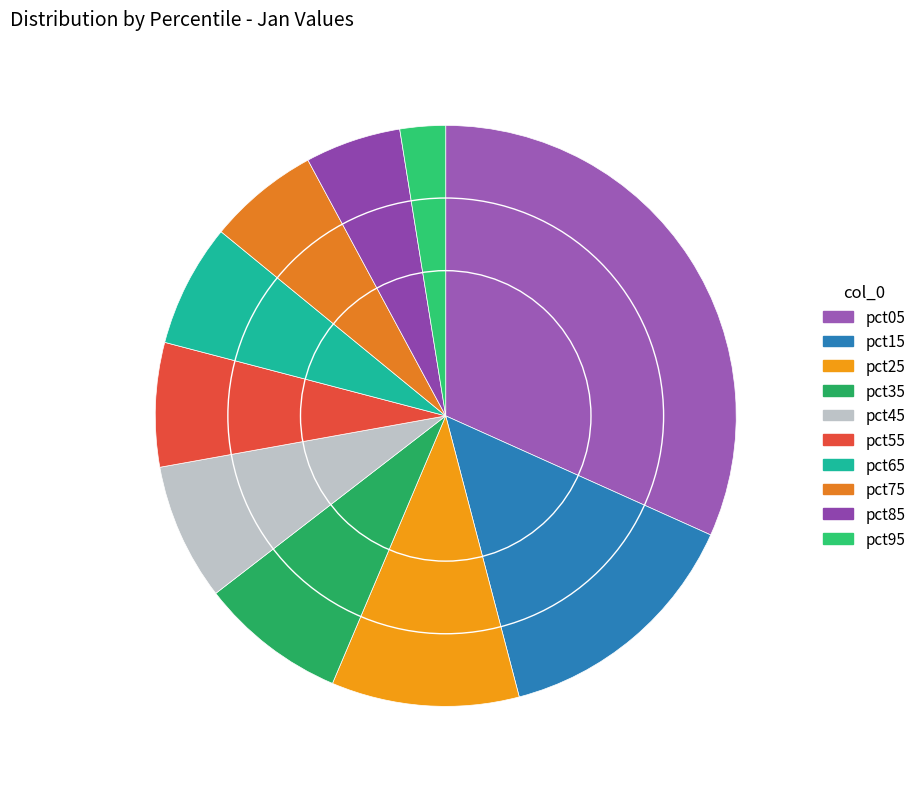

To the nearest percent, what percentage of the pie is pct45?

8%